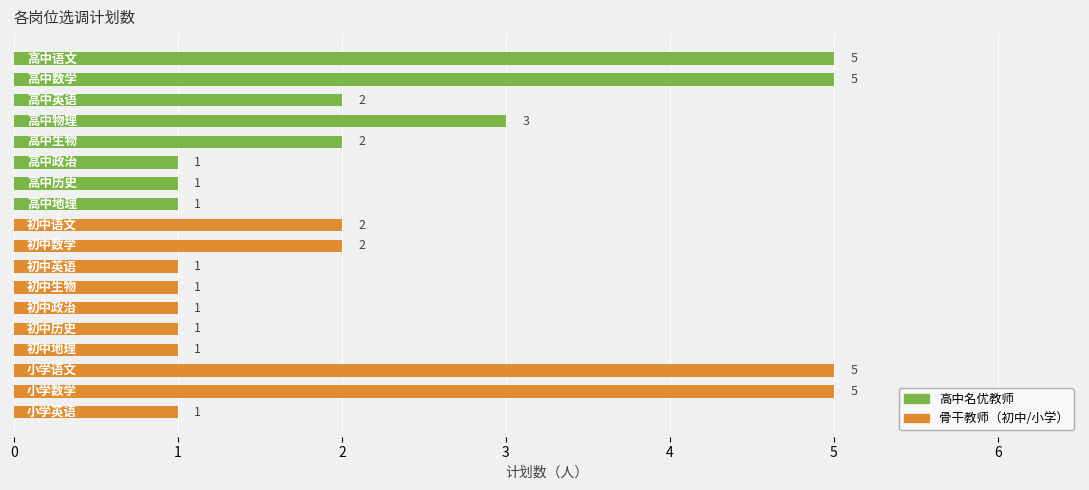

What is the difference between the values at 高中物理 and 高中语文?

2